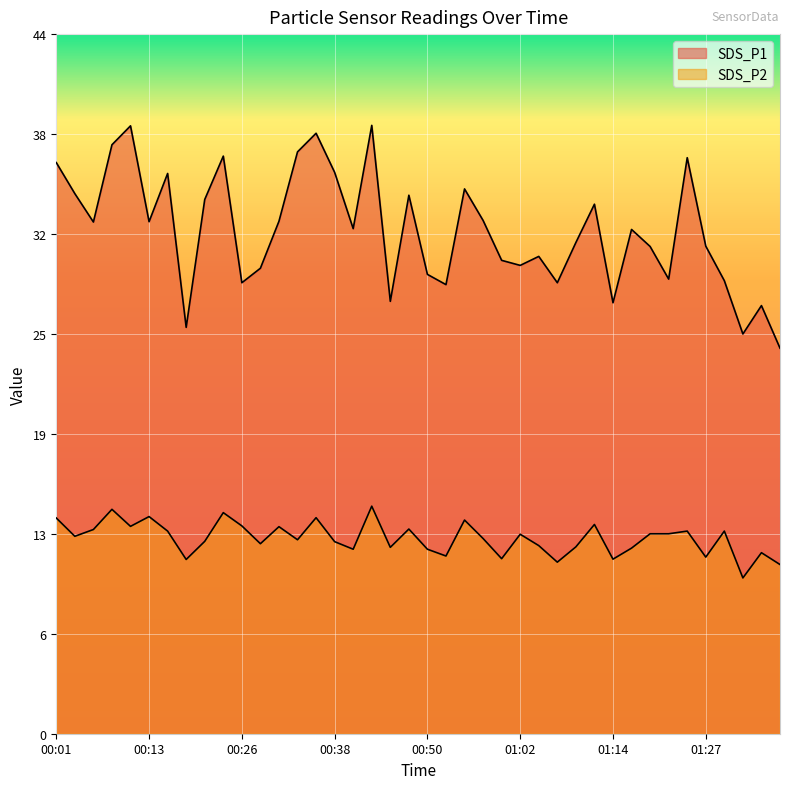

At how many categories does at least one series exceed 21?

40